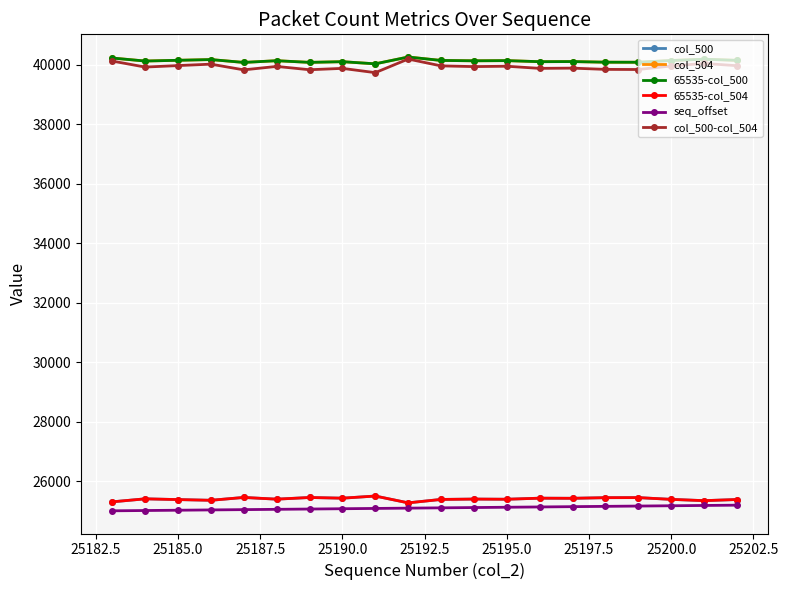

Does the chart have visible grid lines?

Yes